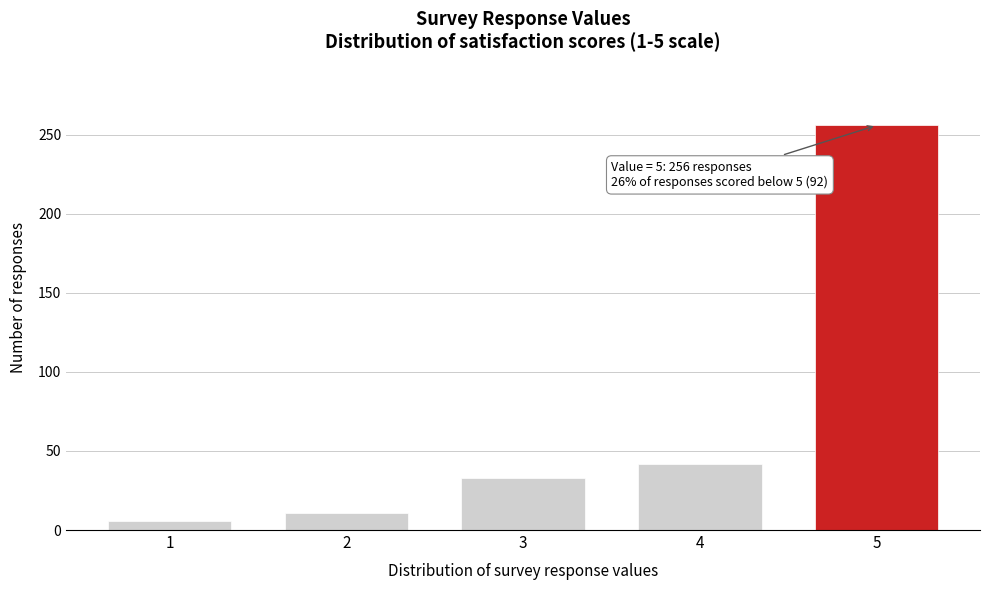

Reading right to left, what are all the values shown in this chart?

5=256	4=42	3=33	2=11	1=6